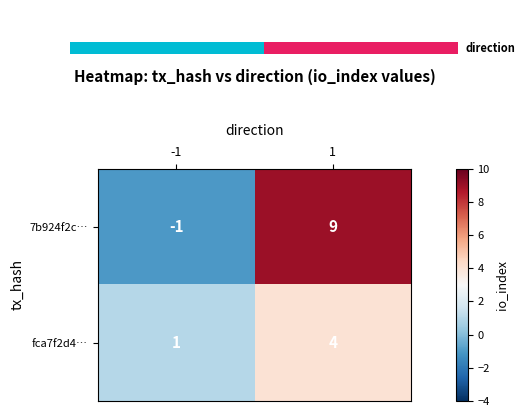

What is the total value across all series at -1?

0